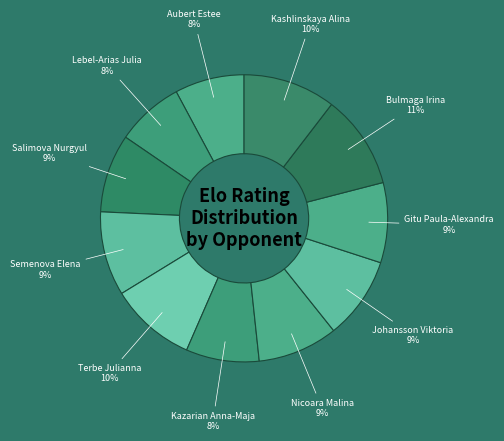

Combined, do Nicoara Malina and Terbe Julianna account for over 50%?

No